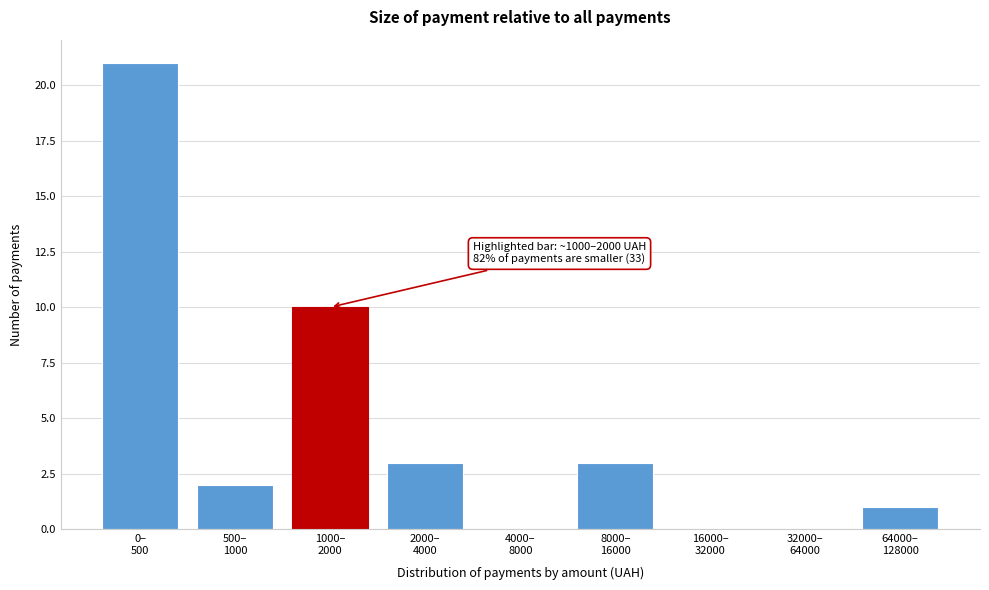

What is the maximum value shown in the chart?

21